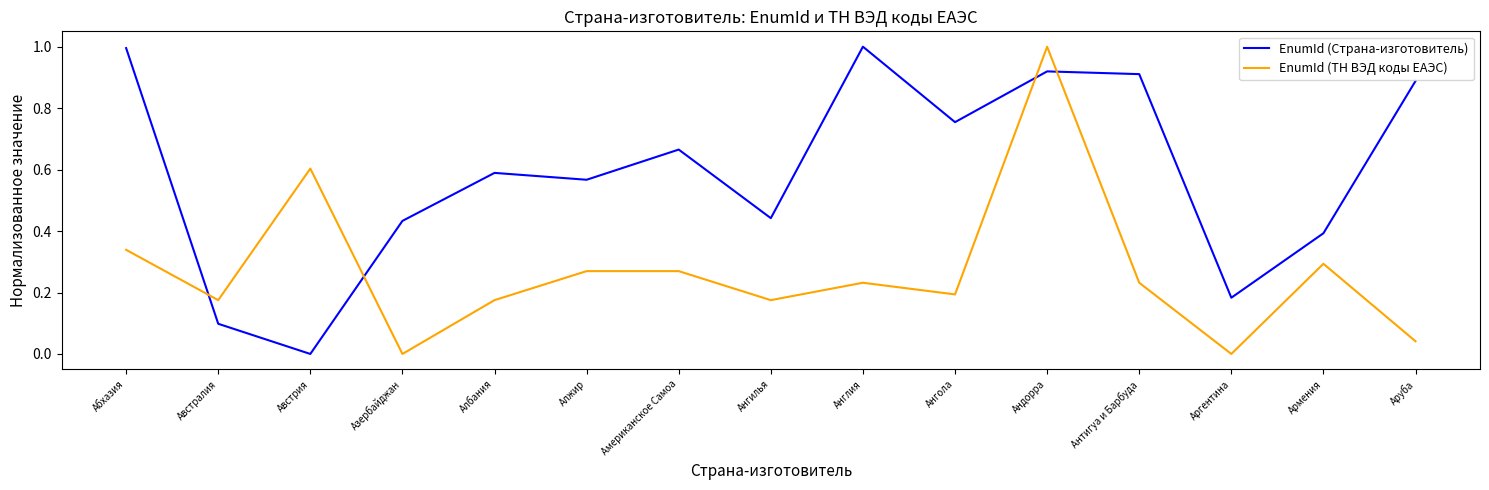

True or false: EnumId (Страна-изготовитель) and EnumId (ТН ВЭД коды ЕАЭС) cross at least once.

True